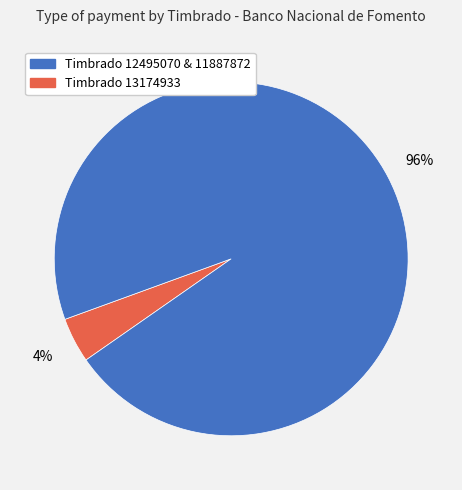

Is the sum of Timbrado 13174933 and Timbrado 12495070 & 11887872 greater than half?

Yes